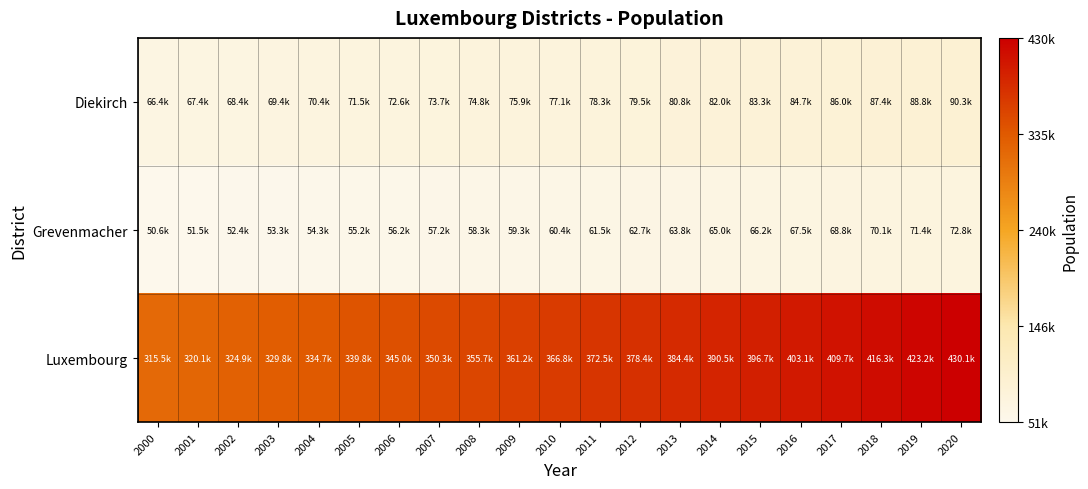

What is the difference between the highest and lowest values at 2014?

325465.3